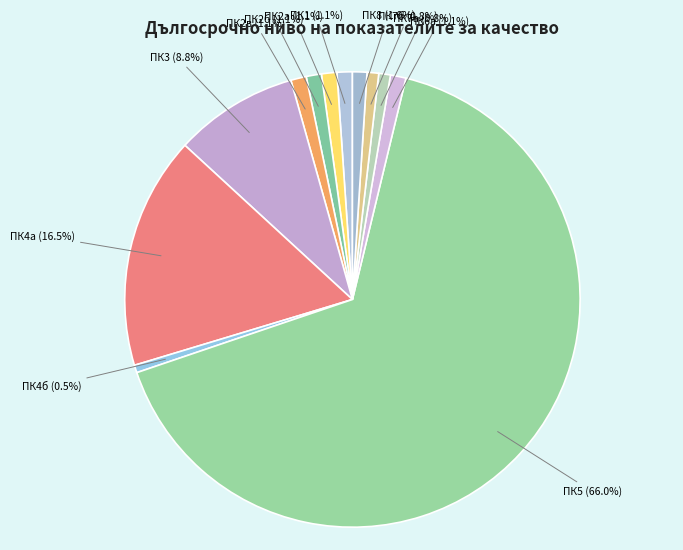

Which category has the biggest portion of the pie?

ПК5 (66.0%)